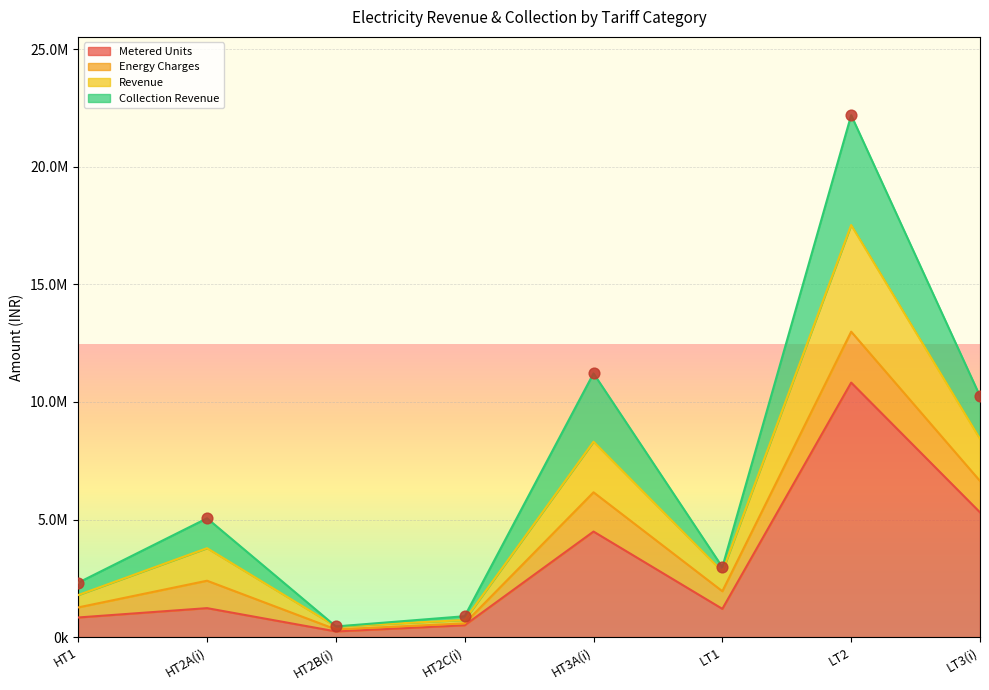

What is the total value across all series at HT1?

5460360.0